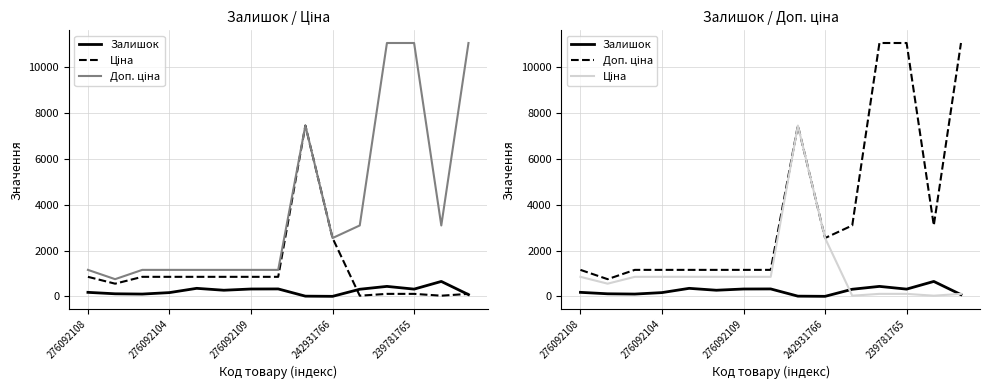

At 10, list the series in order from largest to smallest.

Доп. ціна, Залишок, Ціна